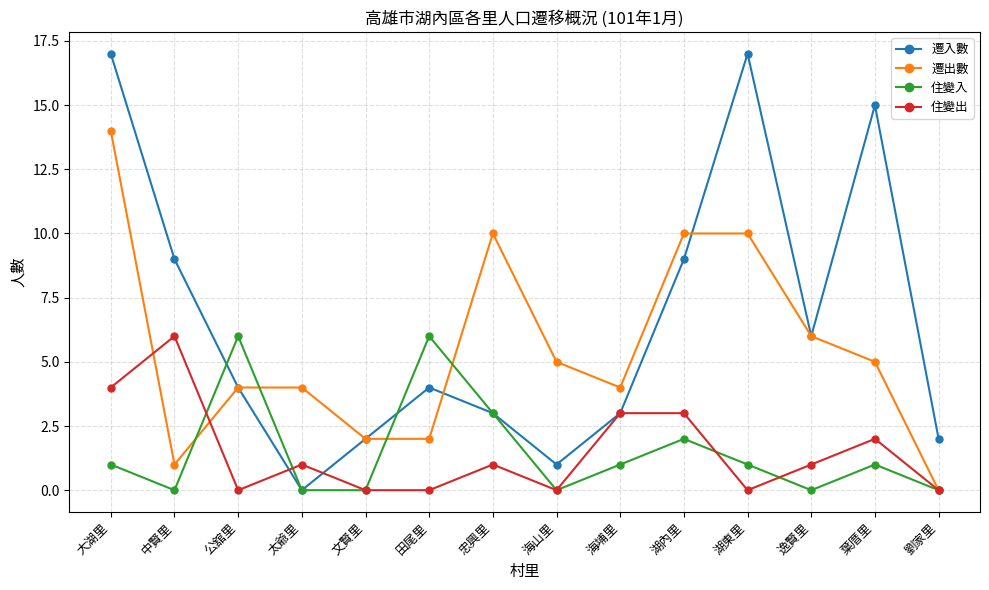

How many interior local peaks does the 住變入 series have?

4